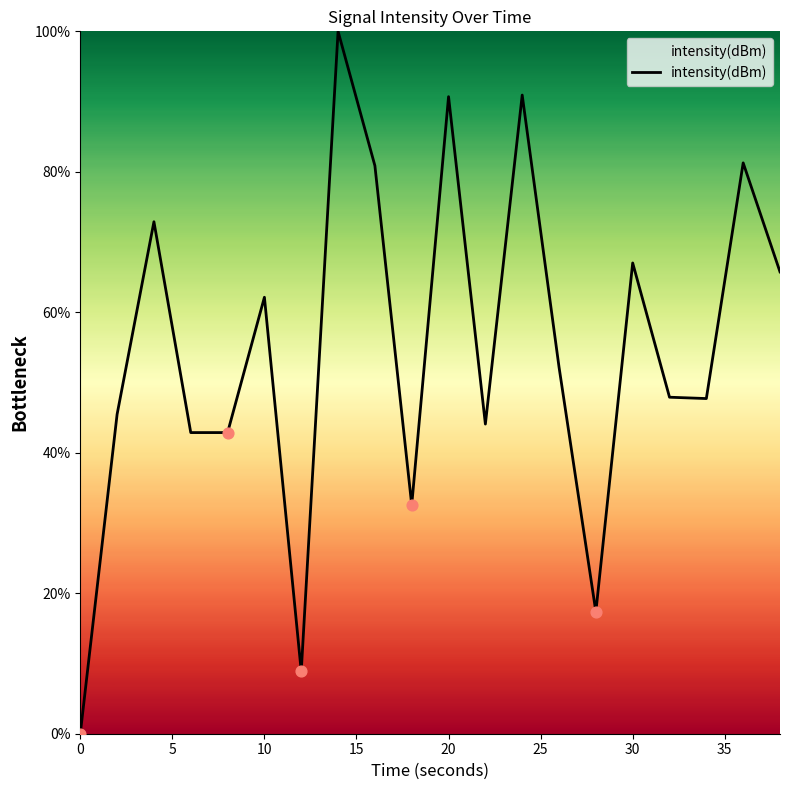

What is the greatest value displayed?

100.0